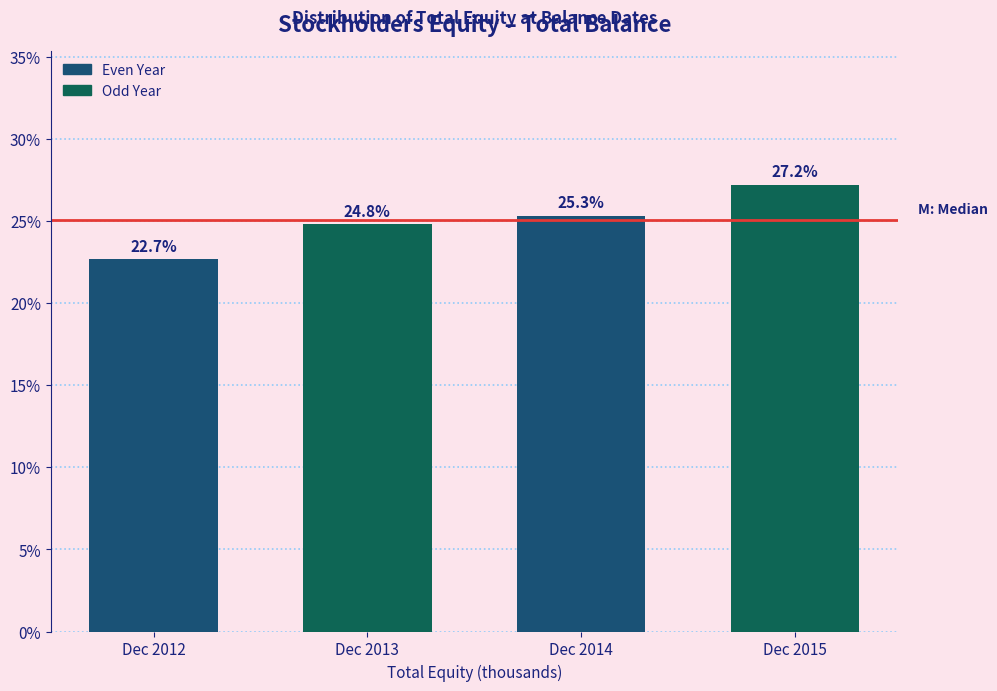

Reading right to left, what are all the values shown in this chart?

Dec 2015=27.2	Dec 2014=25.3	Dec 2013=24.8	Dec 2012=22.7